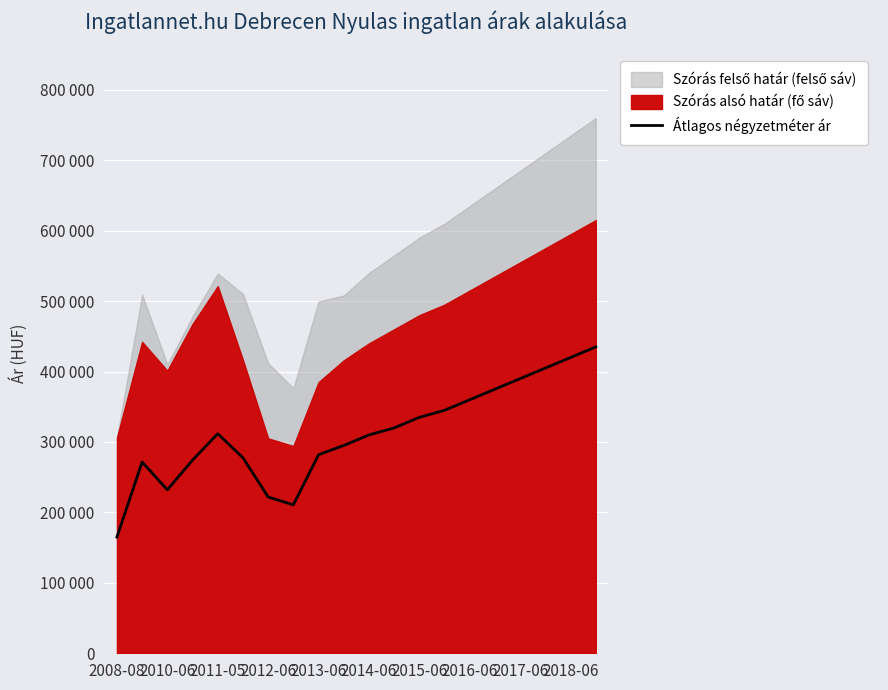

At which category does the chart reach its minimum across all series?

2008-08